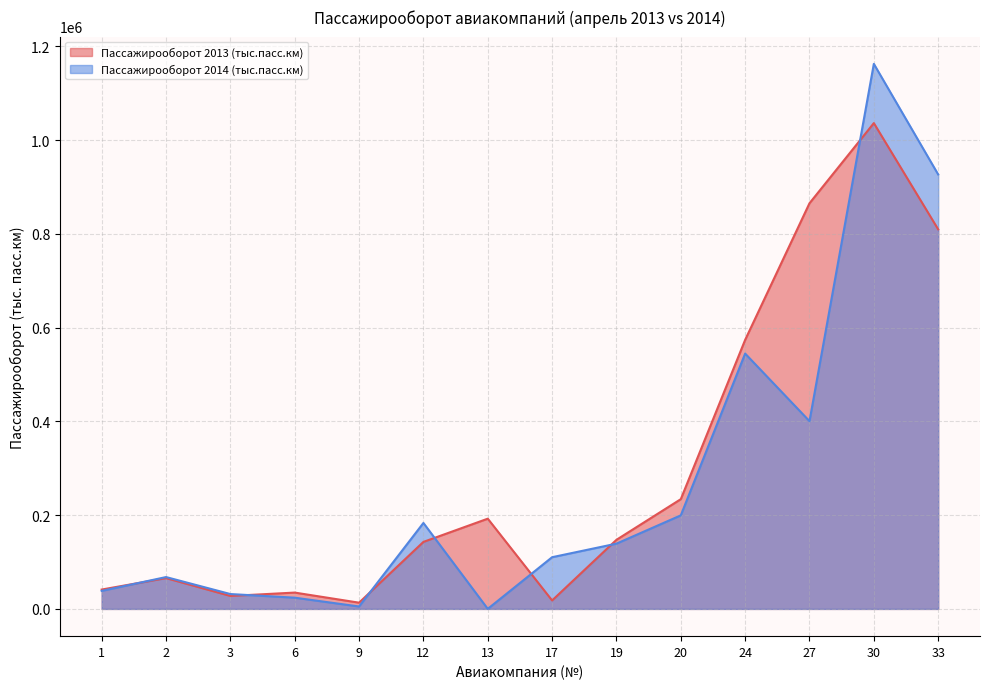

How many categories are shown in the chart?

14